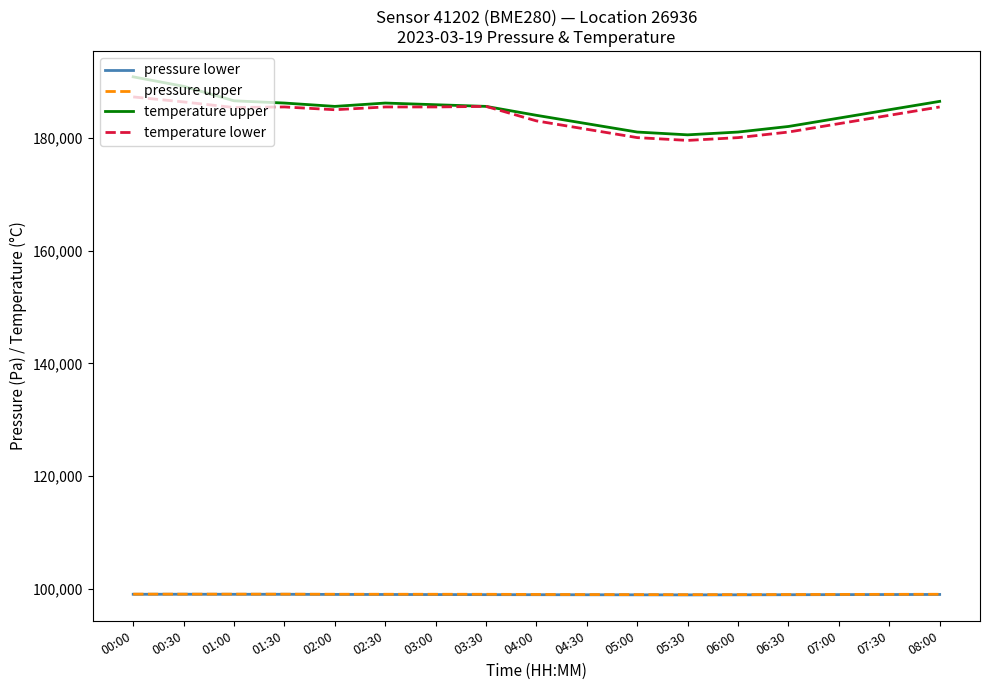

True or false: pressure lower and pressure upper intersect in this chart.

False